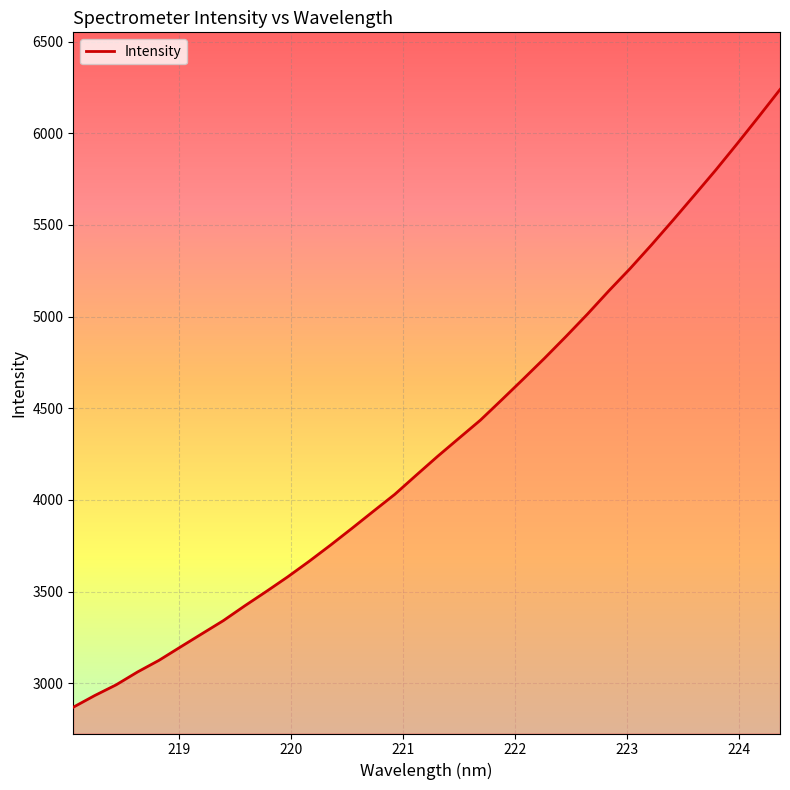

What is the difference between the maximum and minimum values?

3368.9